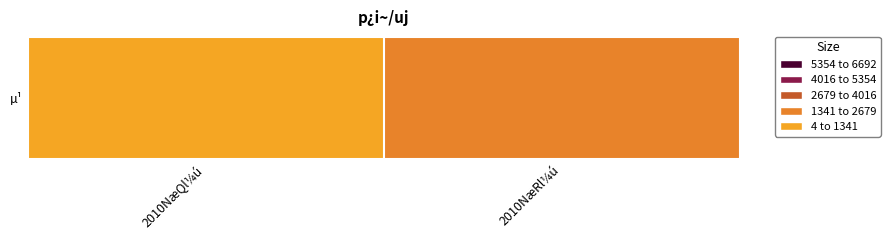

At which category does the chart reach its peak across all series?

2010NæRl¼ú